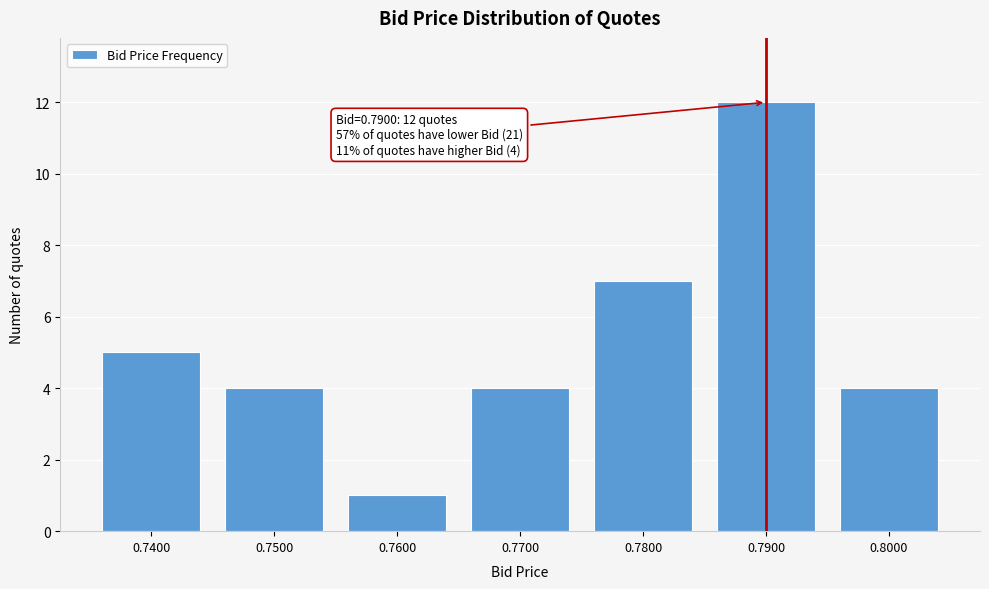

Reading right to left, what are all the values shown in this chart?

0.8000=4	0.7900=12	0.7800=7	0.7700=4	0.7600=1	0.7500=4	0.7400=5